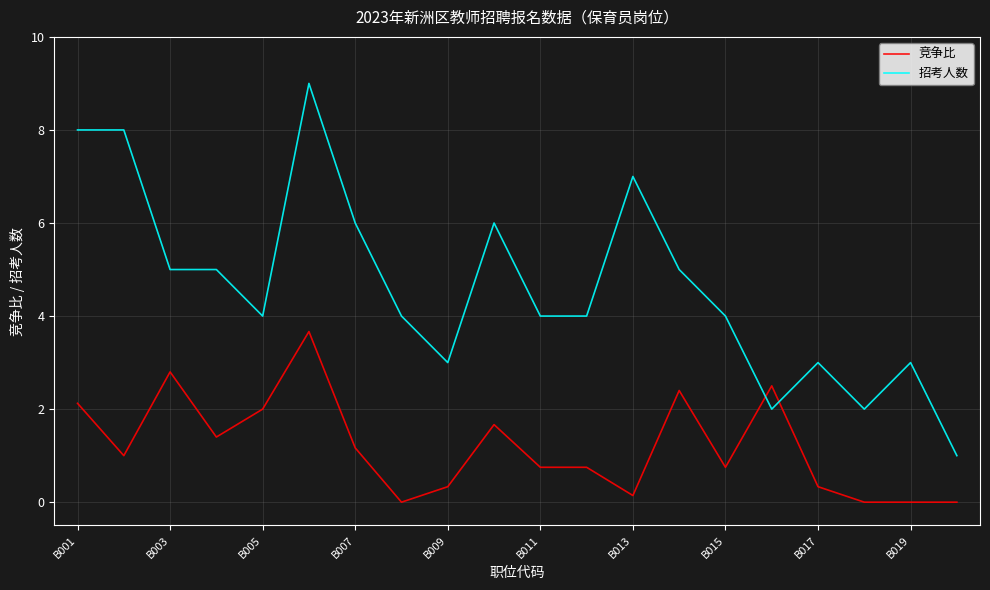

Which series has the largest range (max minus min)?

招考人数